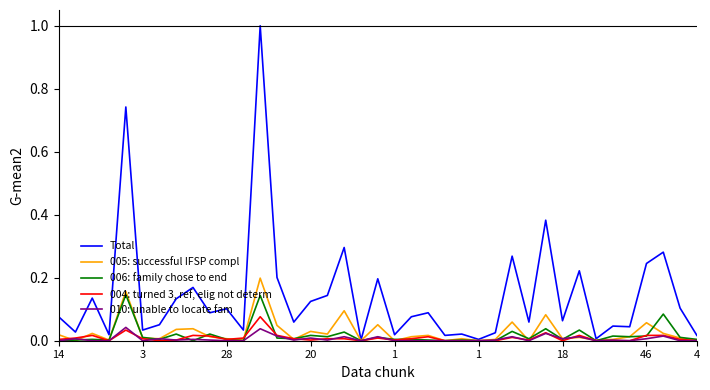

Which series has the largest total across all categories?

Total